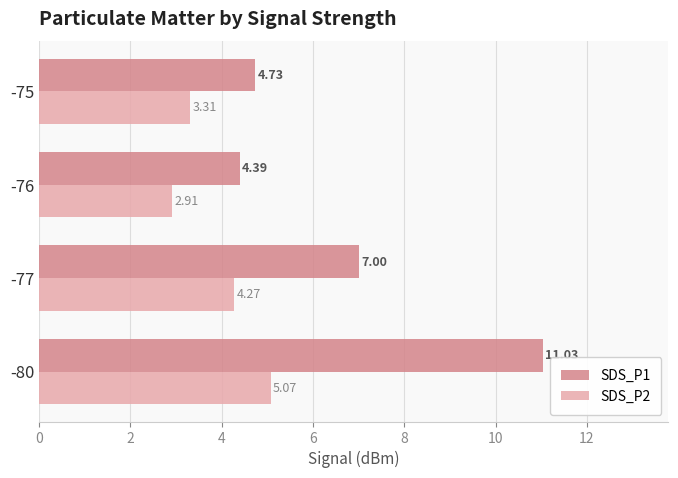

How many distinct data groups are displayed?

2